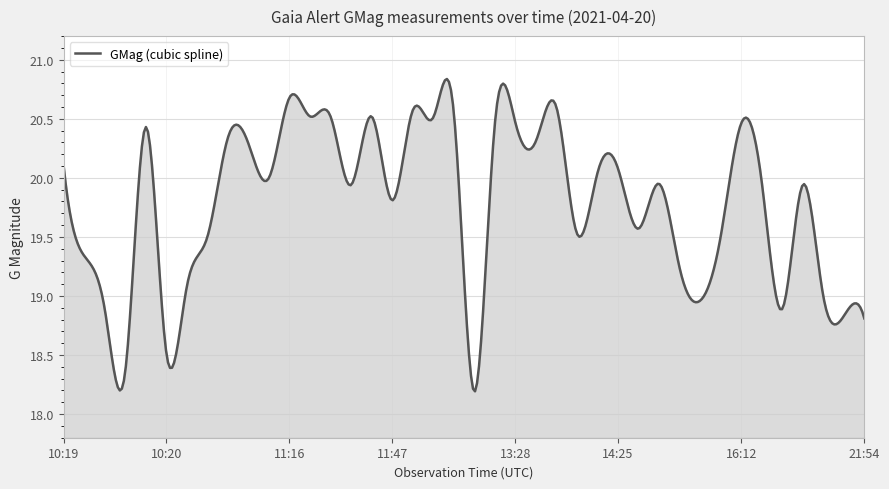

What is the minimum value shown in the chart?

18.2